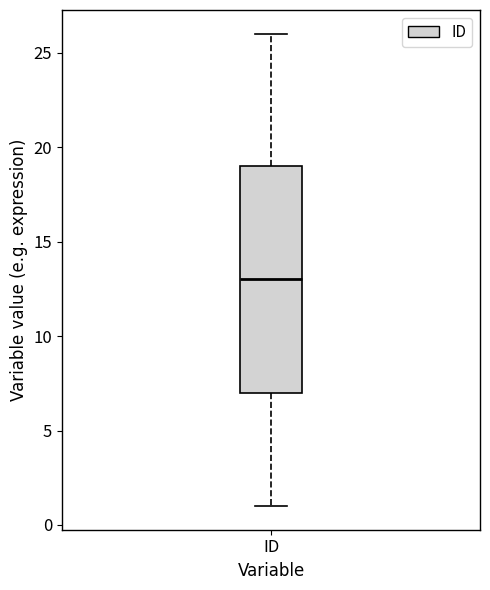

Transcribe this box plot: give where the median line is, the range the box spans, and where the two whiskers end, as read against the y-axis. The values are not printed on the chart, so give them approximately, as read against the axis.

median 13, box 7 to 19, whiskers 1 to 26